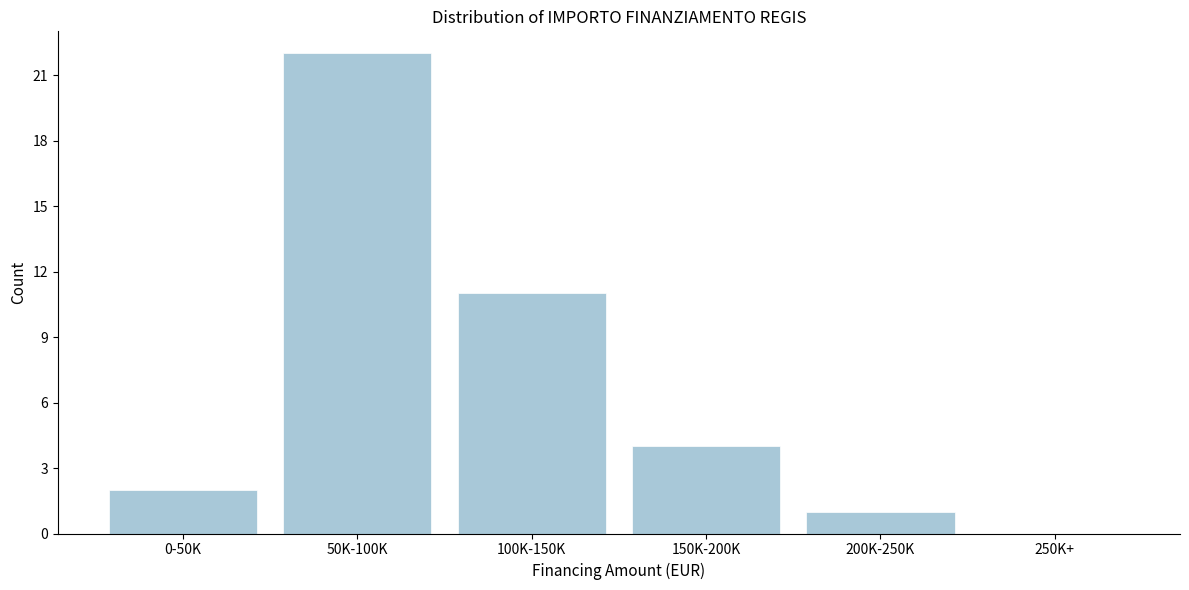

Reading left to right, what are all the values shown in this chart?

0-50K=2	50K-100K=22	100K-150K=11	150K-200K=4	200K-250K=1	250K+=0